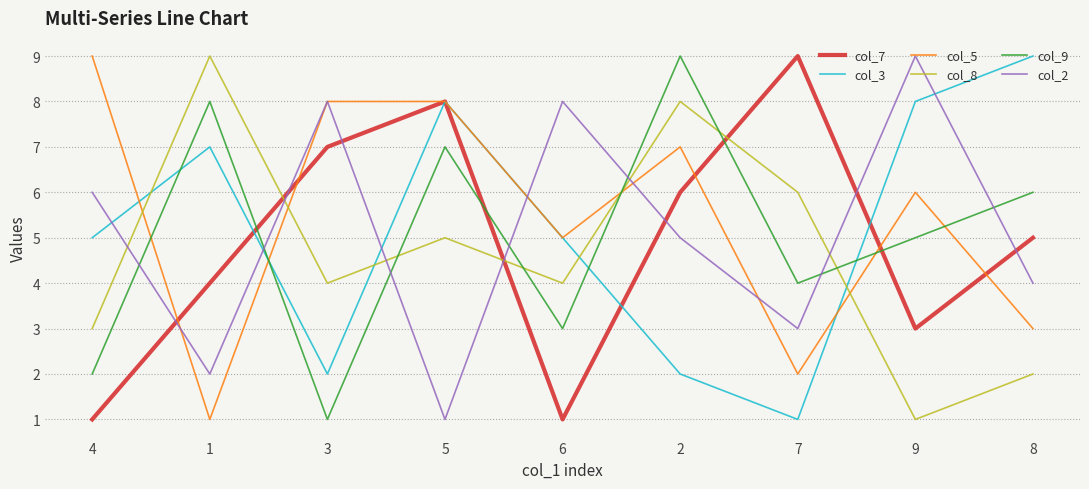

At 4, list the series in order from largest to smallest.

col_5, col_2, col_3, col_8, col_9, col_7